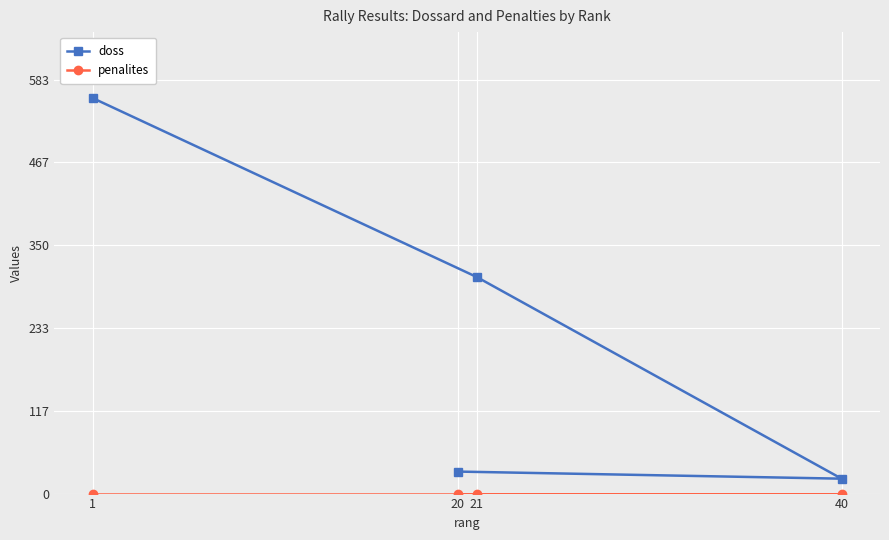

How many data points in doss are less than 305?

2